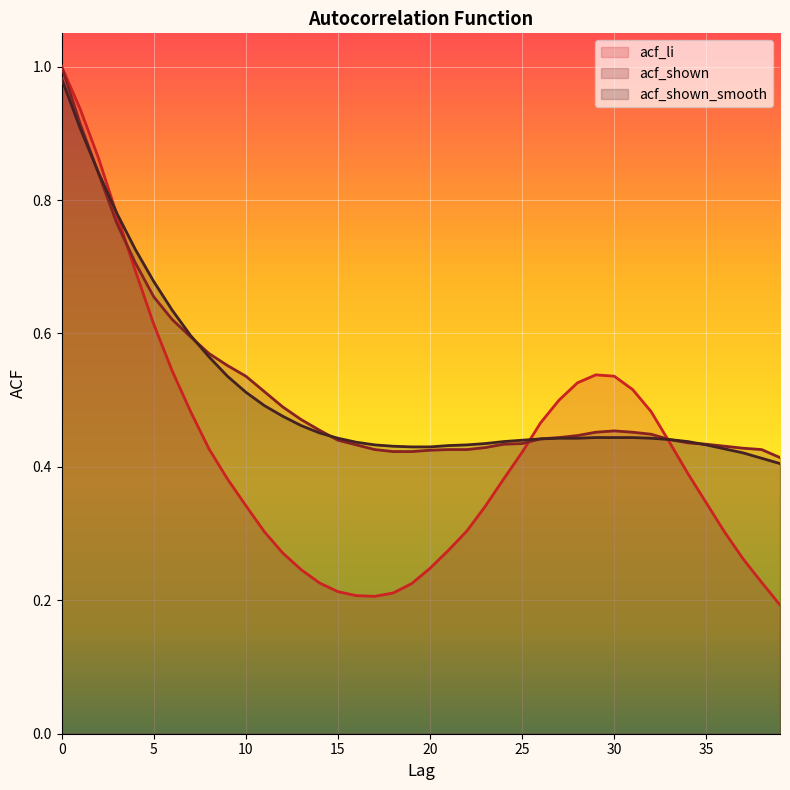

At how many categories does at least one series exceed 0?

40